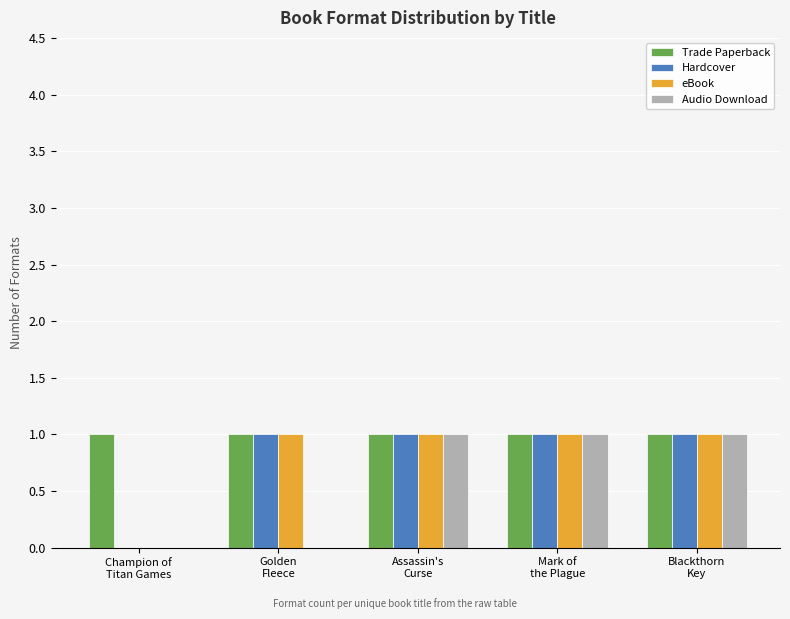

Which series has the largest total across all categories?

Trade Paperback